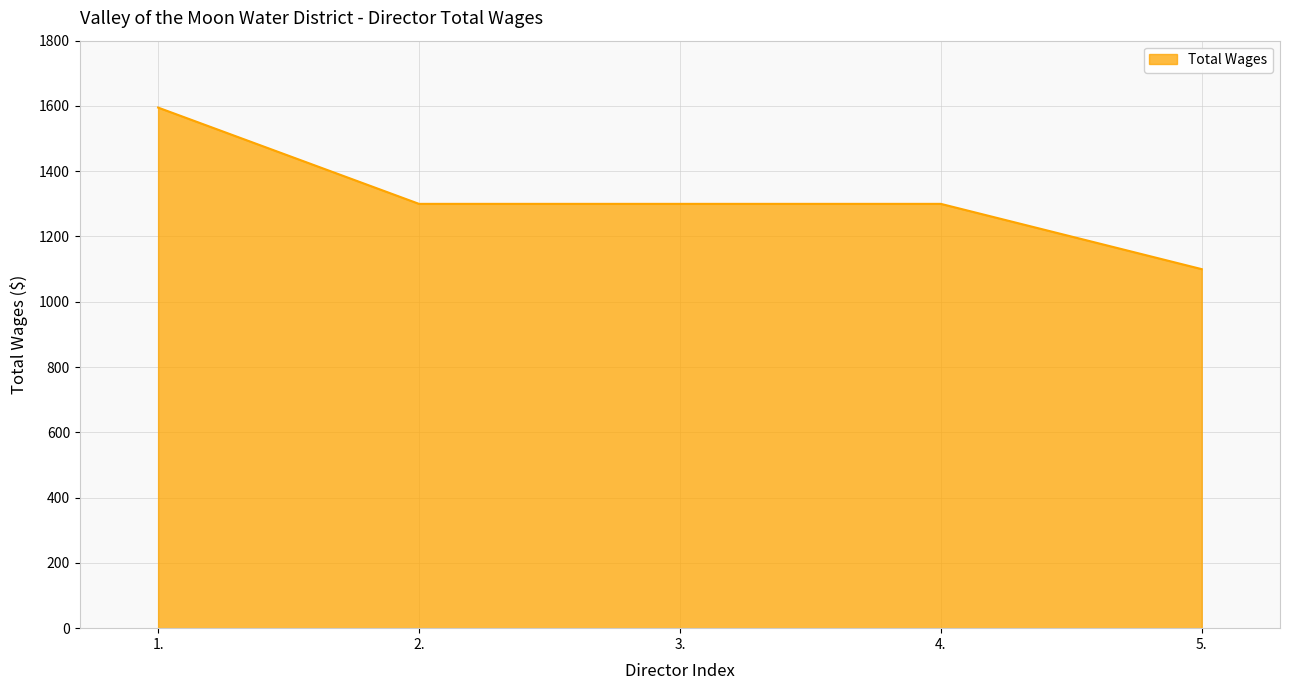

What is the difference between the values at 2. and 5.?

200